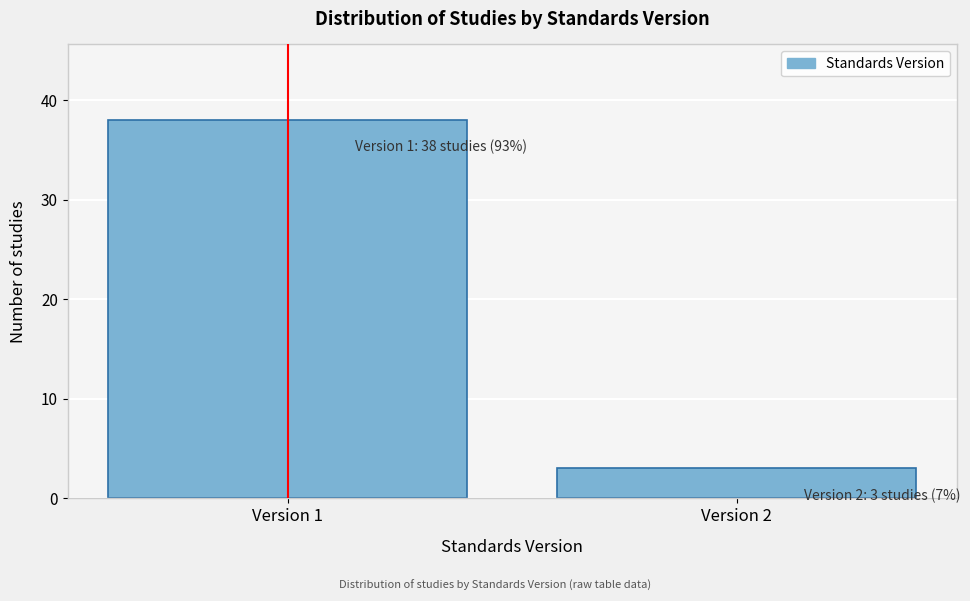

Reading left to right, transcribe all the data shown in this chart.

Version 1=38	Version 2=3